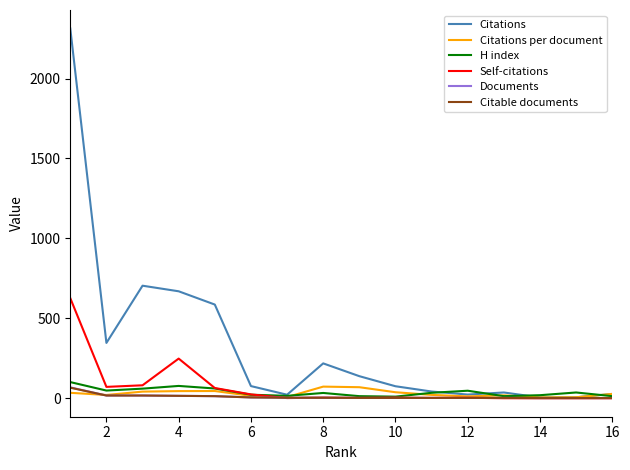

Which series has the largest total across all categories?

Citations